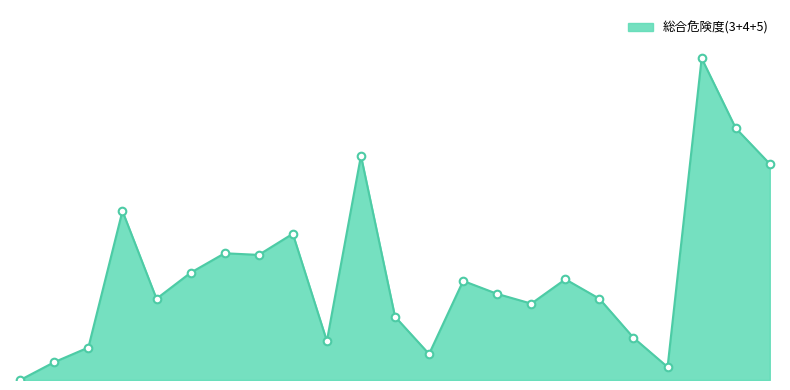

Is this an area chart (filled region under the line)?

Yes